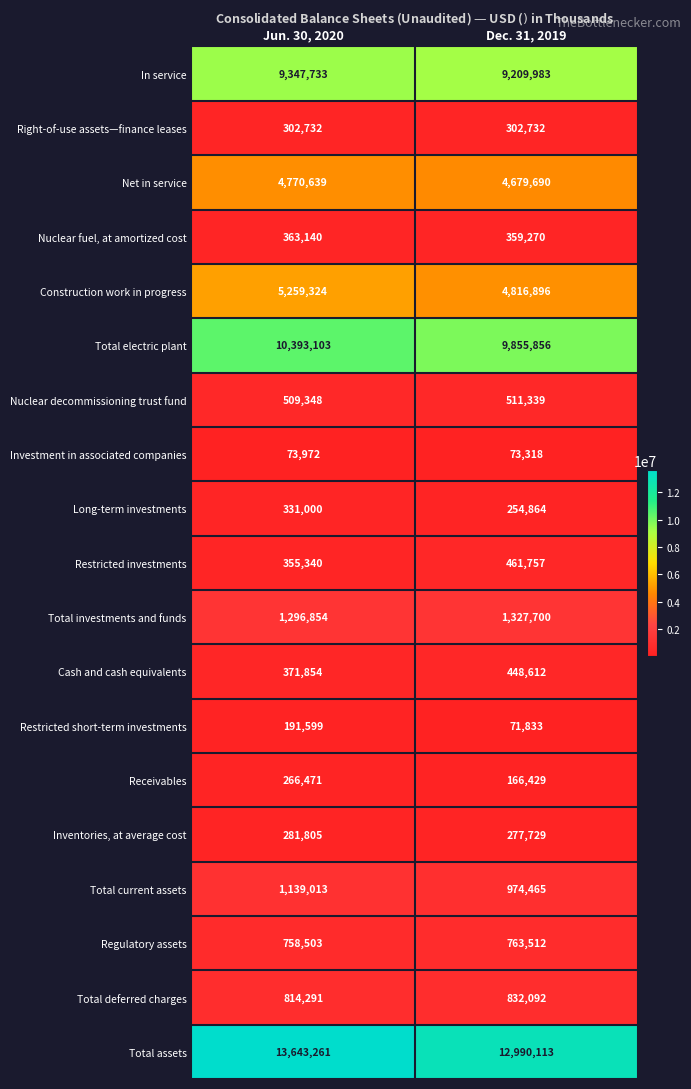

True or false: Regulatory assets has a value of 283746 at Jun. 30, 2020.

False